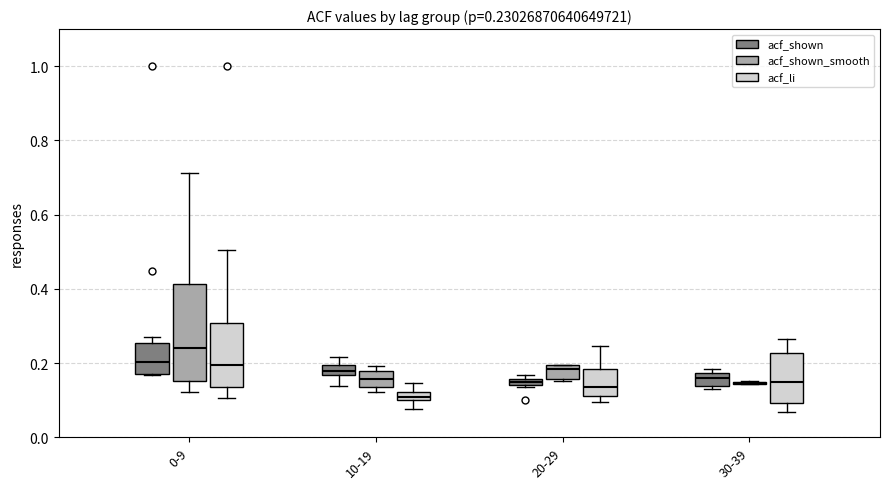

Which box is the tallest, from its lower edge to its upper edge?

0-9 (acf_shown_smooth)